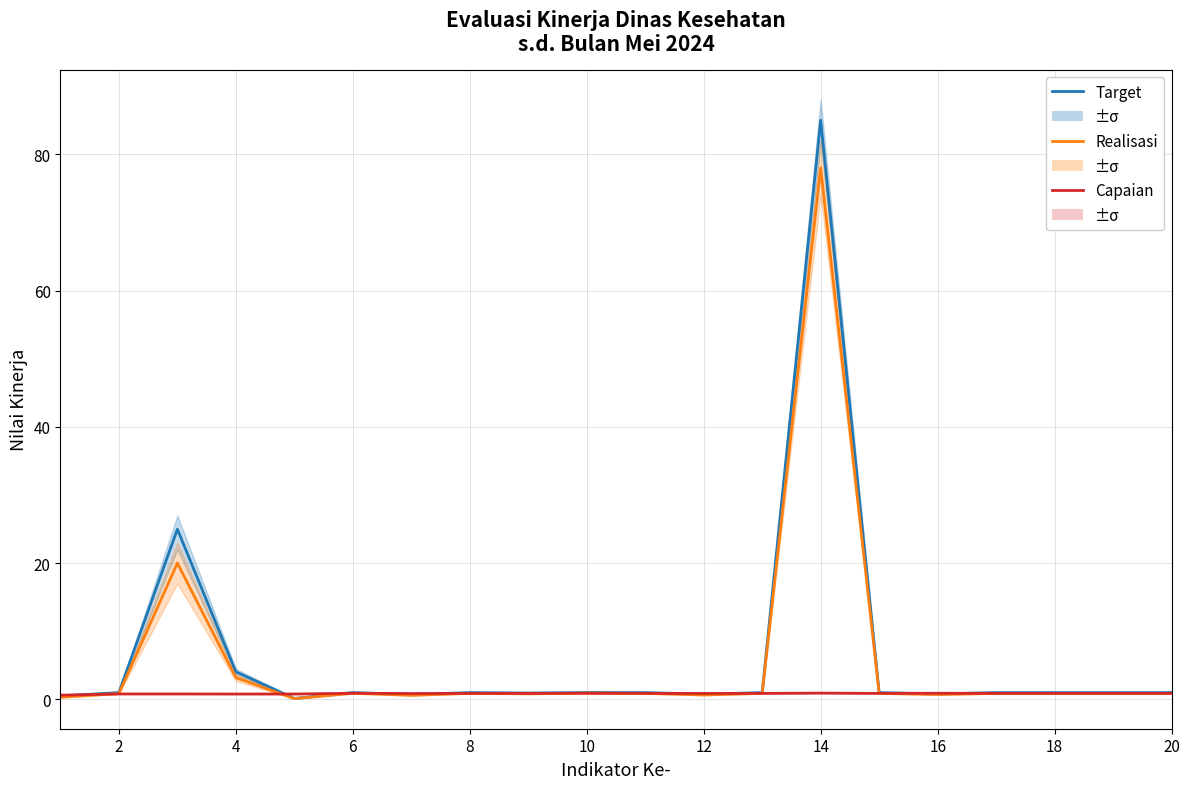

What is the sum of all Realisasi values?

114.1